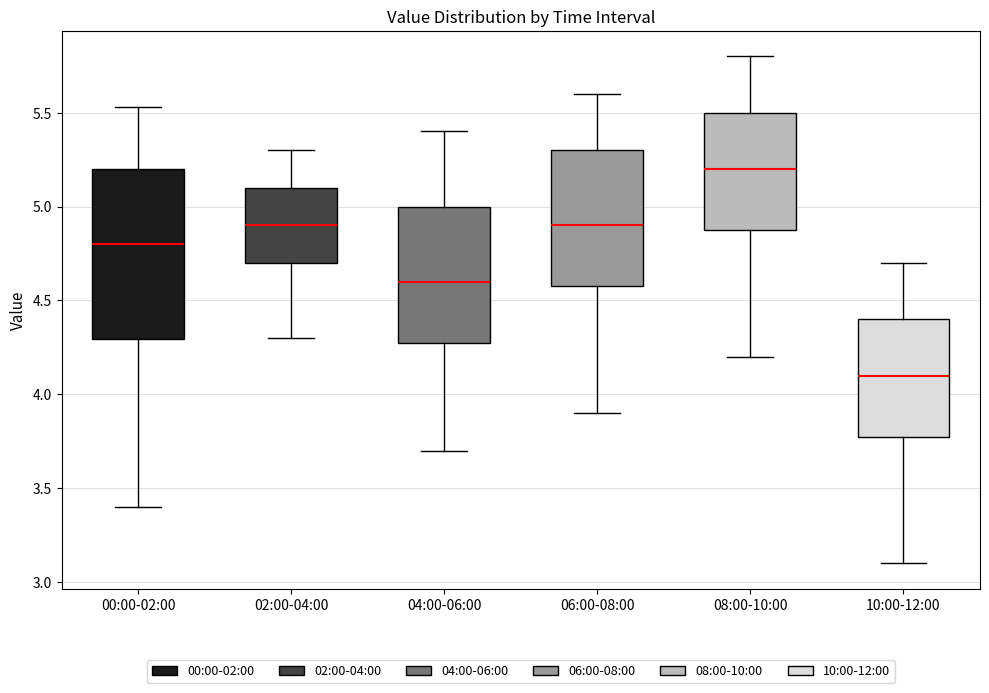

Reading left to right, read every box against the y-axis: the position of its median line, the range the box covers, and the ends of its whiskers. The values are not printed on the chart, so give them approximately, as read against the axis.

00:00-02:00: median 4.80, box 4.30 to 5.20, whiskers 3.40 to 5.55
02:00-04:00: median 4.90, box 4.70 to 5.10, whiskers 4.30 to 5.30
04:00-06:00: median 4.60, box 4.30 to 5.00, whiskers 3.70 to 5.40
06:00-08:00: median 4.90, box 4.60 to 5.30, whiskers 3.90 to 5.60
08:00-10:00: median 5.20, box 4.90 to 5.50, whiskers 4.20 to 5.80
10:00-12:00: median 4.10, box 3.80 to 4.40, whiskers 3.10 to 4.70